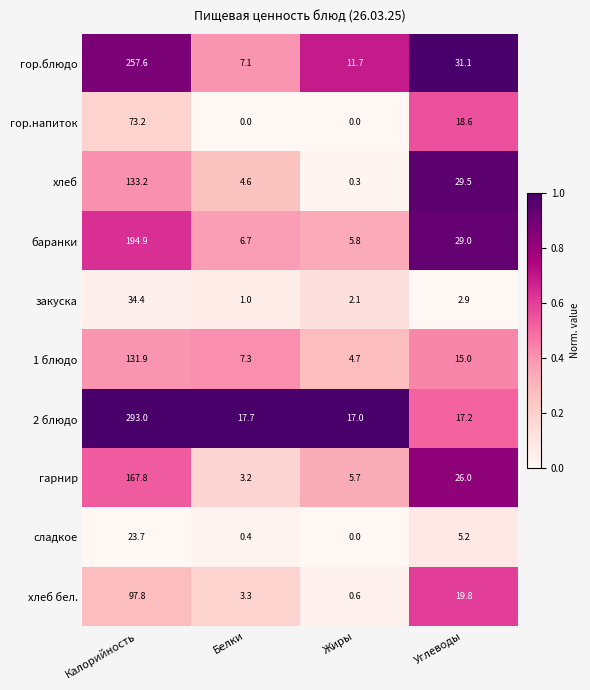

What is the difference between the second highest and second lowest values in the закуска series?

0.8